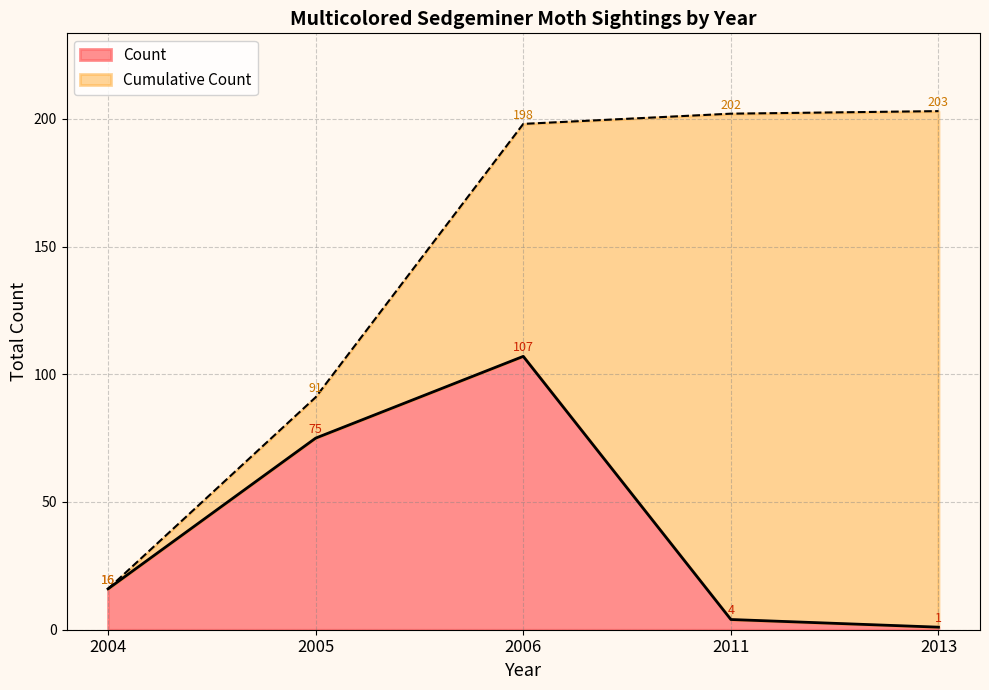

At which label is Count closest to 54?

2005